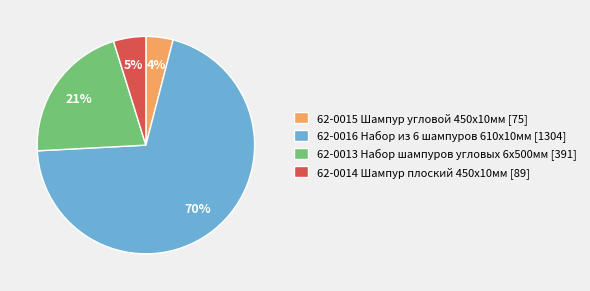

Which slice is the smallest?

62-0015